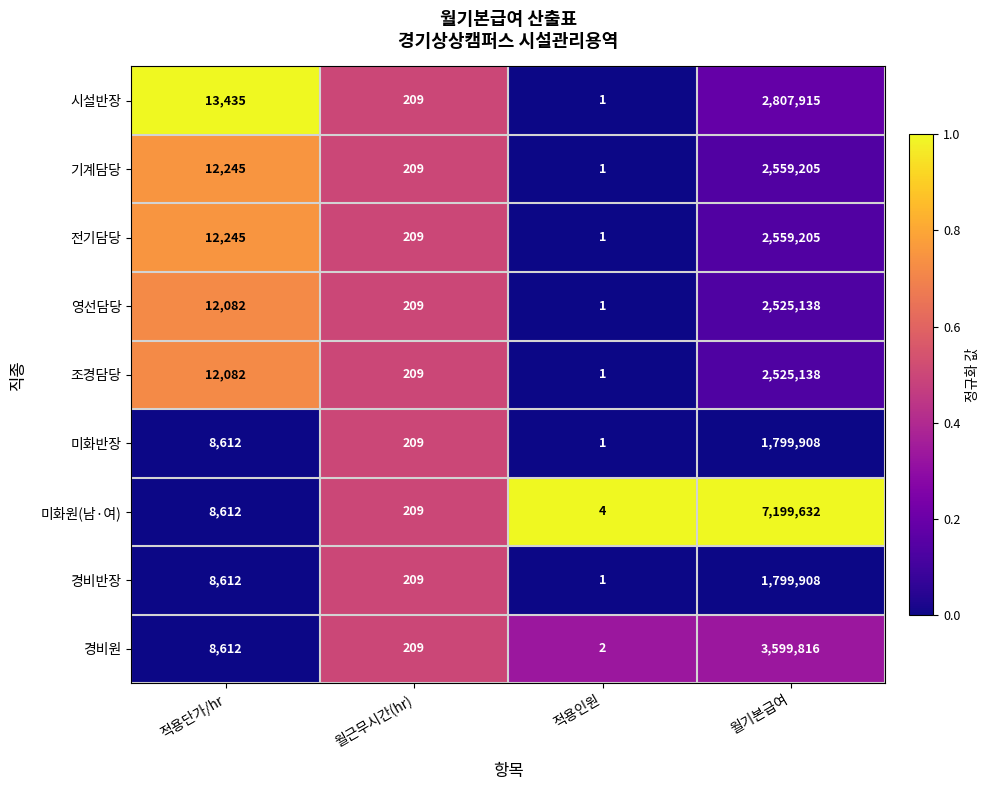

Between 적용단가/hr and 월기본급여, which series saw the biggest shift?

미화원(남·여)